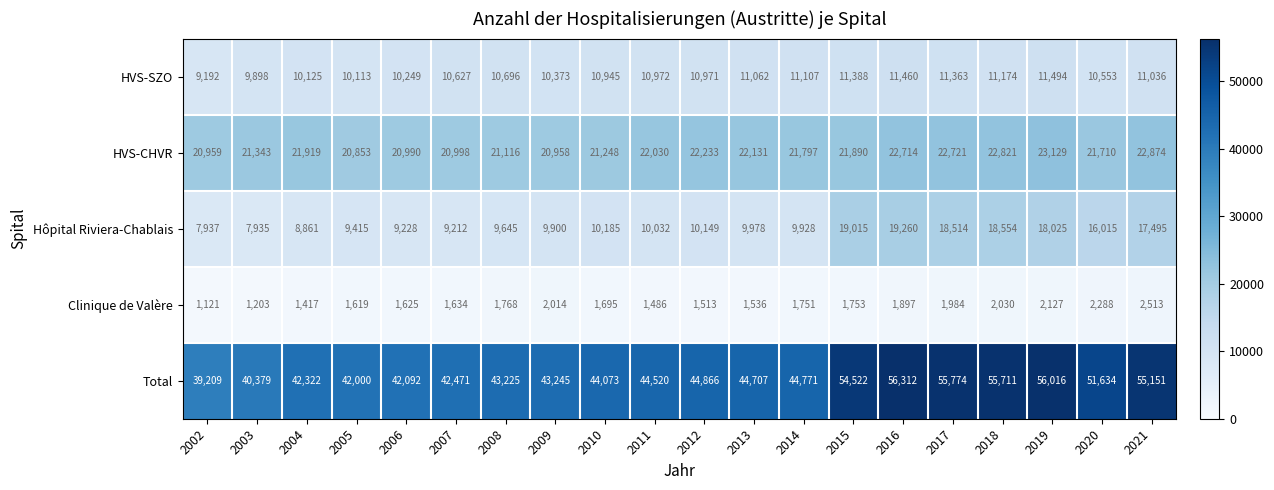

At which label is Total closest to 47760?

2012